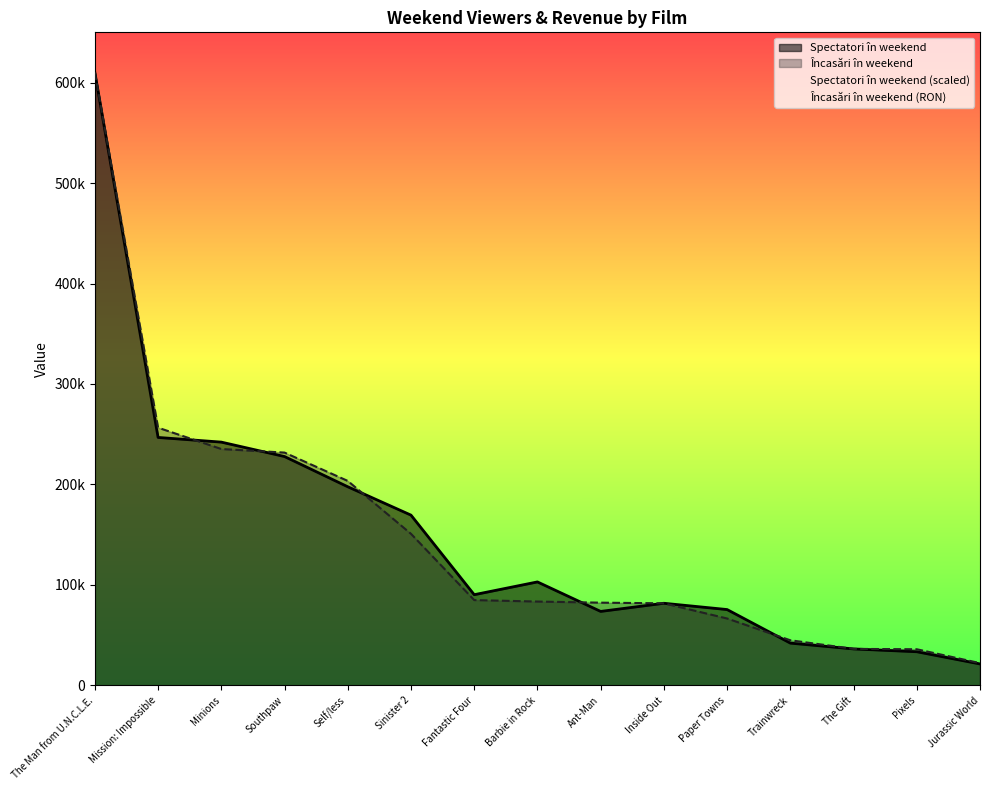

Which series changed the most between The Man from U.N.C.L.E. and Inside Out?

Încasări în weekend